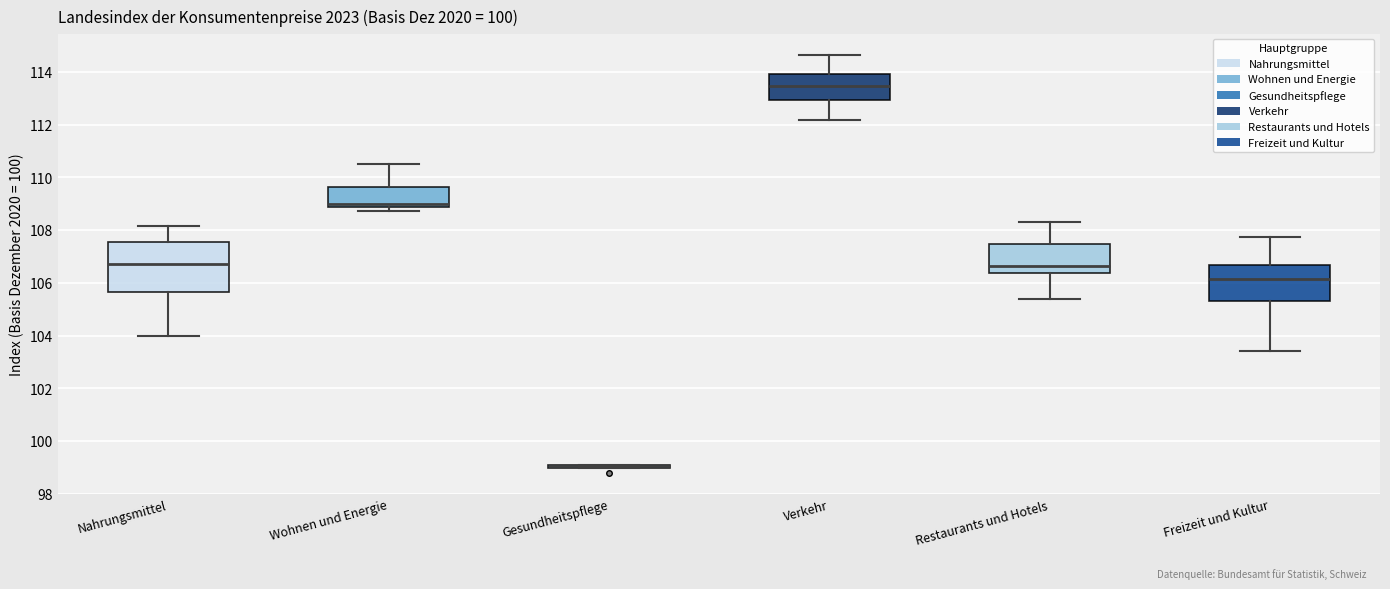

Where does the lower whisker of the box for Verkehr end on the y-axis? The values are not printed on the chart, so give them approximately, as read against the axis.

112.2